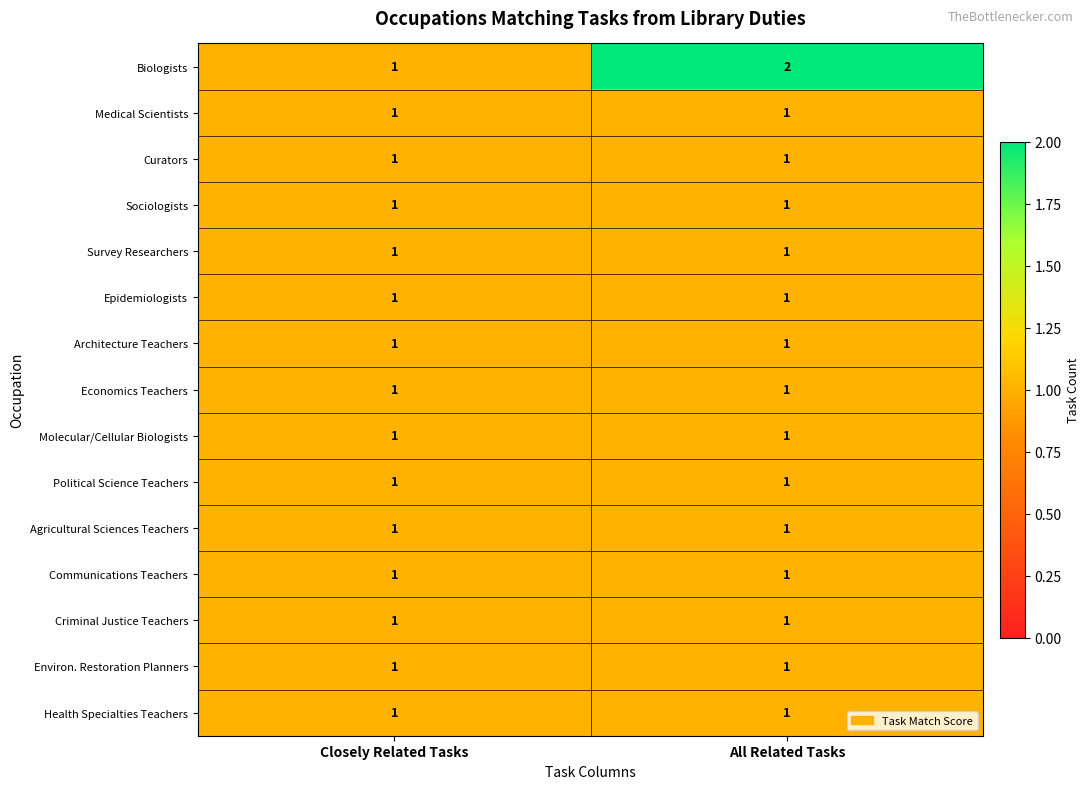

What is the total value across all series at Closely Related Tasks?

15